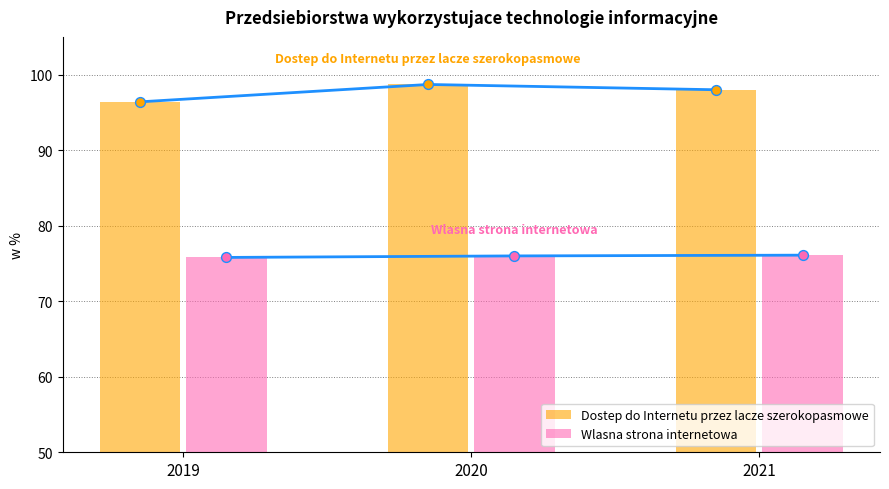

Which series contains the highest Y value?

Dostep do Internetu przez lacze szerokopasmowe